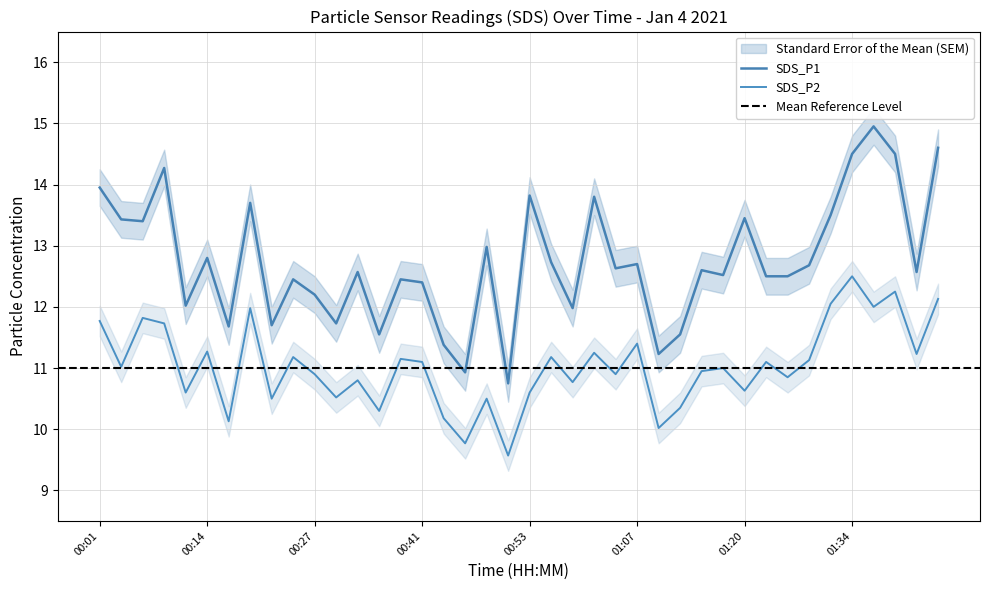

In SDS_P2, how many points are higher than both neighbors (excluding endpoints)?

14